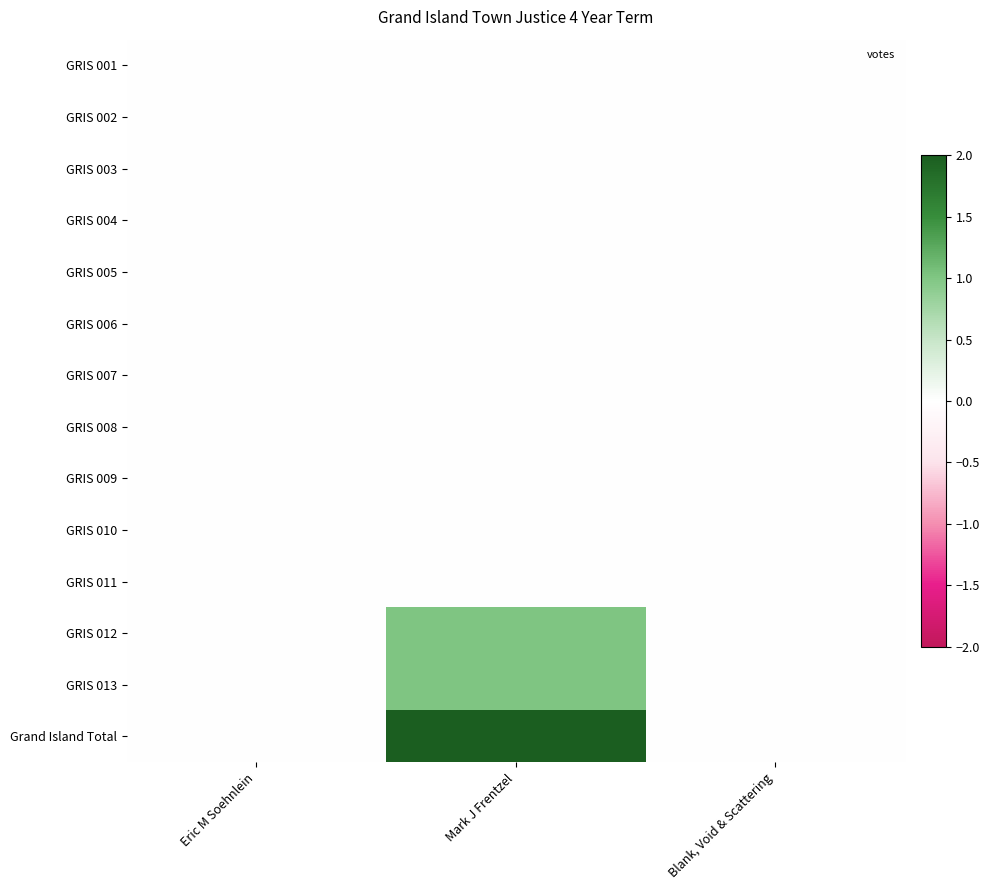

Reading right to left, extract all data points from this chart.

GRIS 001: Blank, Void & Scattering=0	Mark J Frentzel=0	Eric M Soehnlein=0
GRIS 002: Blank, Void & Scattering=0	Mark J Frentzel=0	Eric M Soehnlein=0
GRIS 003: Blank, Void & Scattering=0	Mark J Frentzel=0	Eric M Soehnlein=0
GRIS 004: Blank, Void & Scattering=0	Mark J Frentzel=0	Eric M Soehnlein=0
GRIS 005: Blank, Void & Scattering=0	Mark J Frentzel=0	Eric M Soehnlein=0
GRIS 006: Blank, Void & Scattering=0	Mark J Frentzel=0	Eric M Soehnlein=0
GRIS 007: Blank, Void & Scattering=0	Mark J Frentzel=0	Eric M Soehnlein=0
GRIS 008: Blank, Void & Scattering=0	Mark J Frentzel=0	Eric M Soehnlein=0
GRIS 009: Blank, Void & Scattering=0	Mark J Frentzel=0	Eric M Soehnlein=0
GRIS 010: Blank, Void & Scattering=0	Mark J Frentzel=0	Eric M Soehnlein=0
GRIS 011: Blank, Void & Scattering=0	Mark J Frentzel=0	Eric M Soehnlein=0
GRIS 012: Blank, Void & Scattering=0	Mark J Frentzel=1	Eric M Soehnlein=0
GRIS 013: Blank, Void & Scattering=0	Mark J Frentzel=1	Eric M Soehnlein=0
Grand Island Total: Blank, Void & Scattering=0	Mark J Frentzel=2	Eric M Soehnlein=0